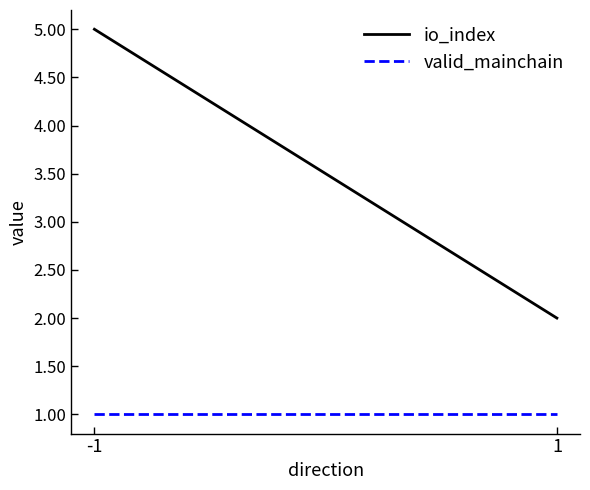

At which category is the sum across all series the highest?

-1